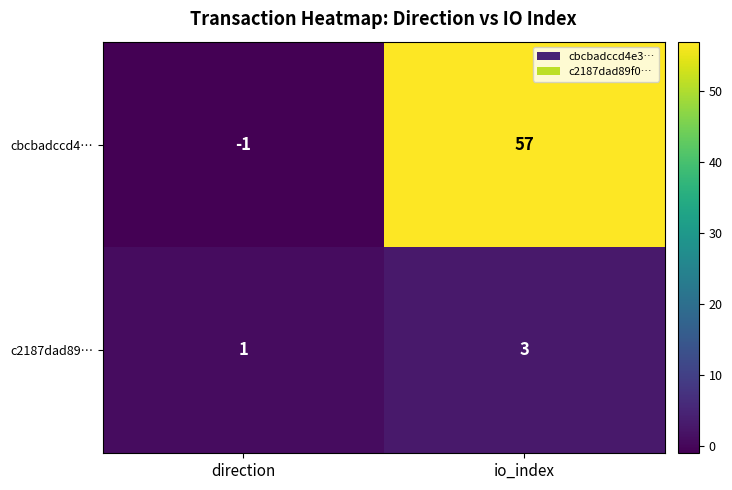

Rank the series by their average value, from highest to lowest.

cbcbadccd4…, c2187dad89…